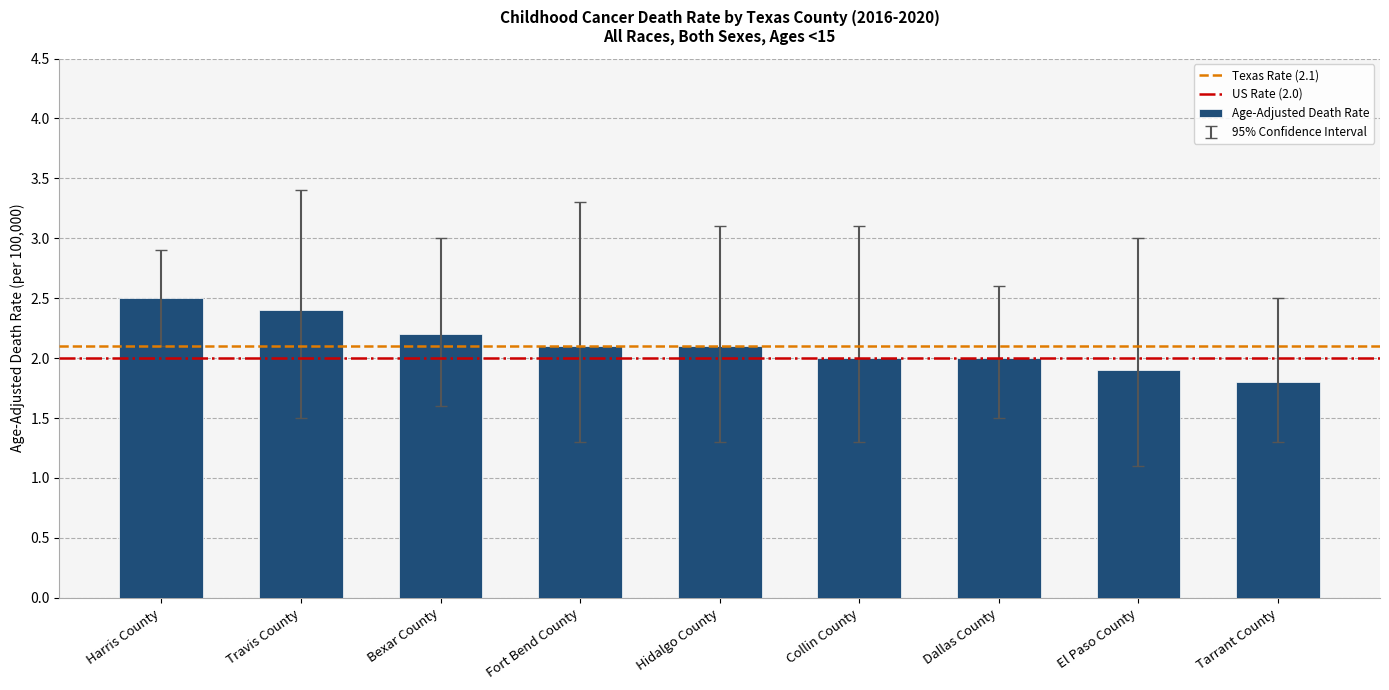

What is the greatest value displayed?

2.5